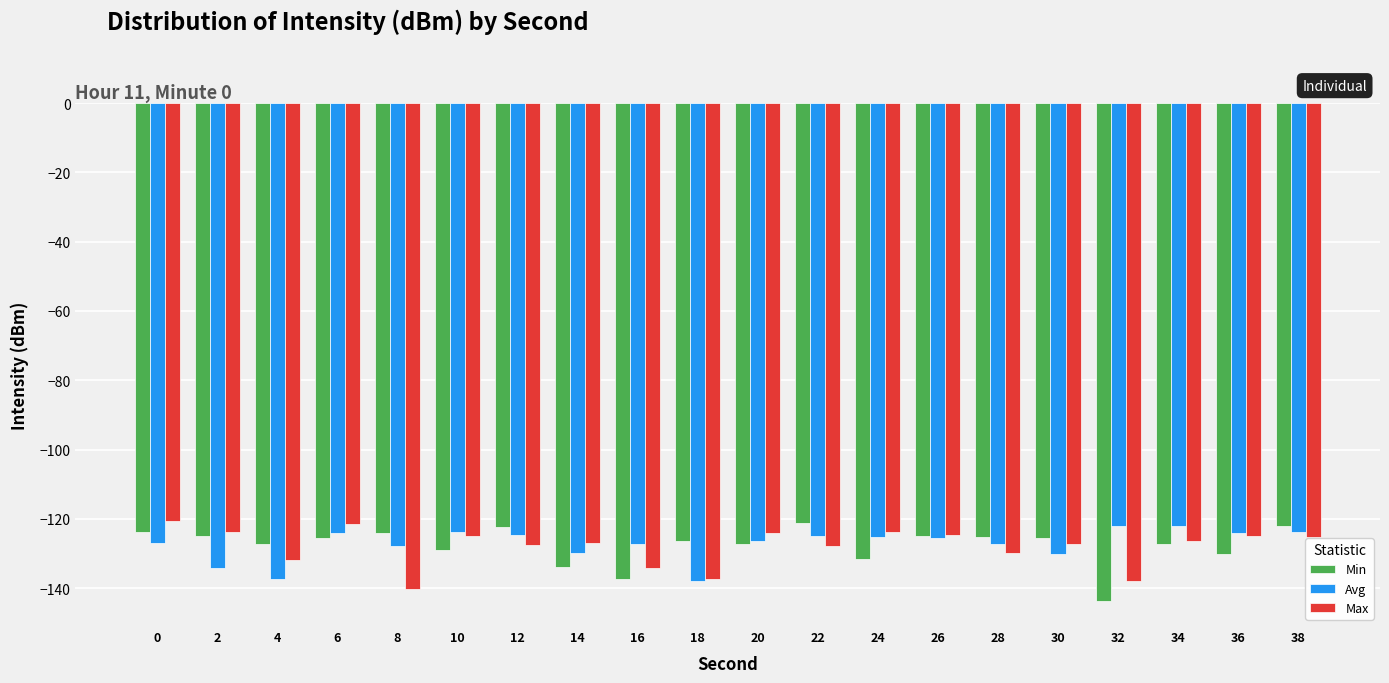

What value does the Min series have at 4?

-127.2